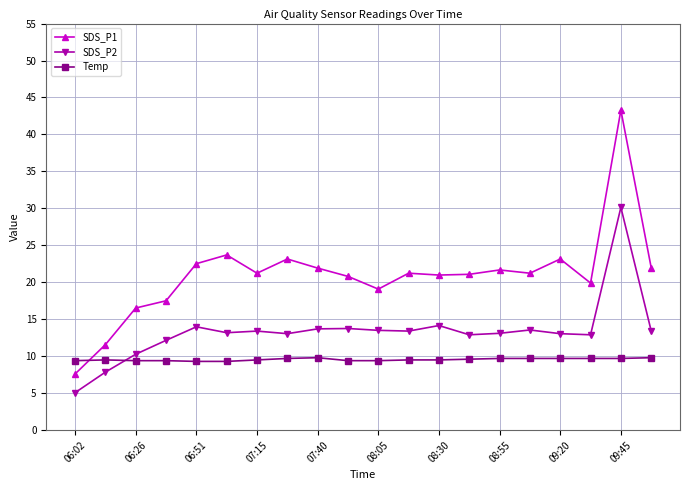

What is the greatest value displayed?

43.3